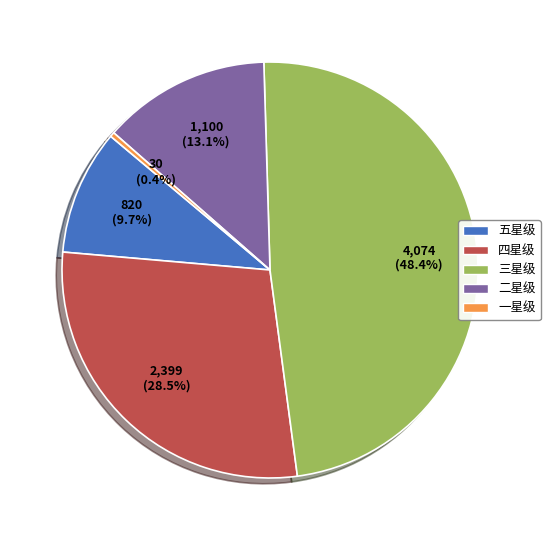

Is 三星级 the majority of the pie?

No